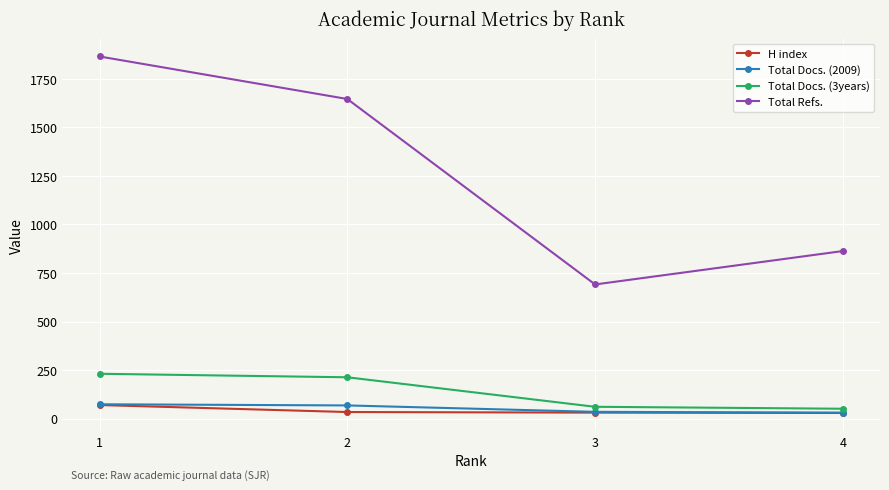

True or false: Total Refs. has more than 0 points higher than both neighbors.

False